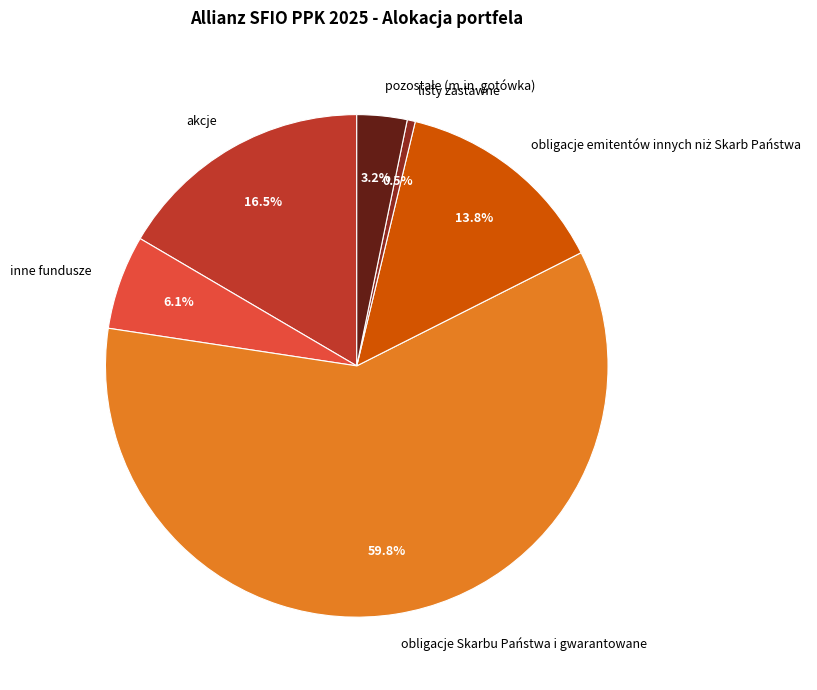

Which slice is the largest?

obligacje Skarbu Państwa i gwarantowane